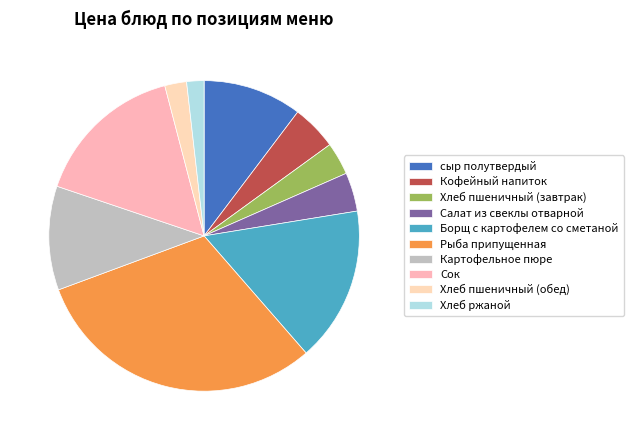

How many slices are in this pie chart?

10